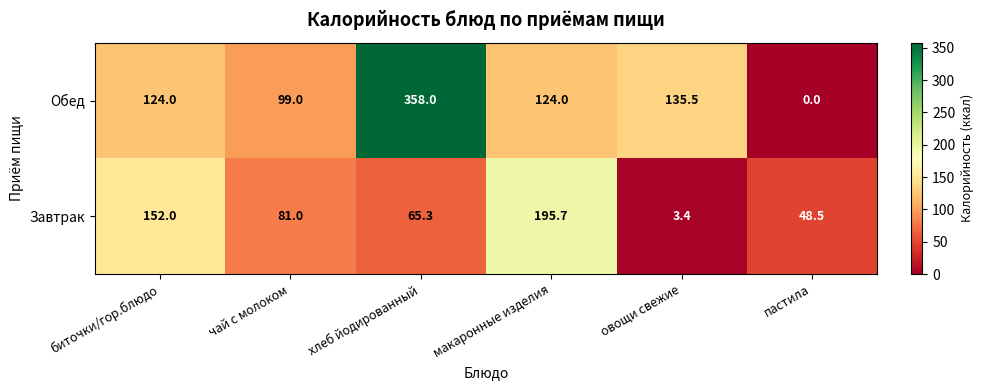

Is it true that Завтрак equals 240.5 at биточки/гор.блюдо?

False